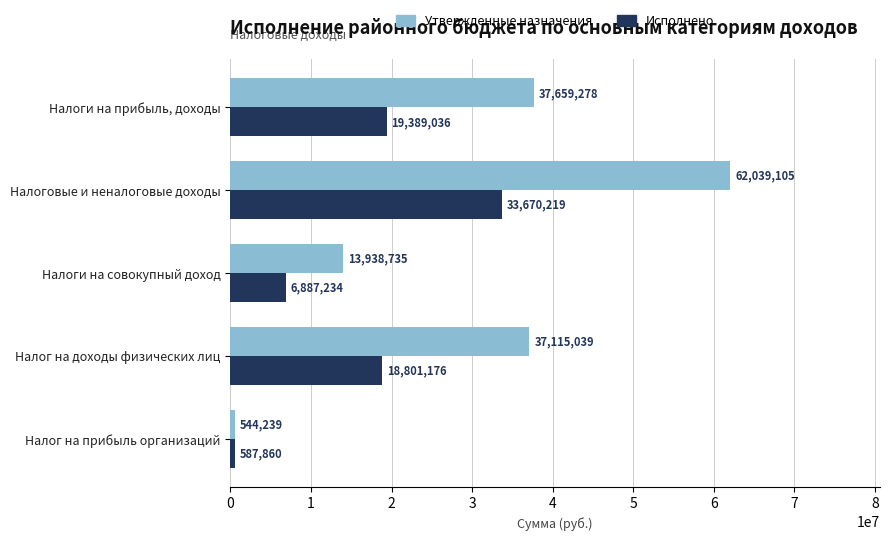

What is the minimum value shown in the chart?

544239.0